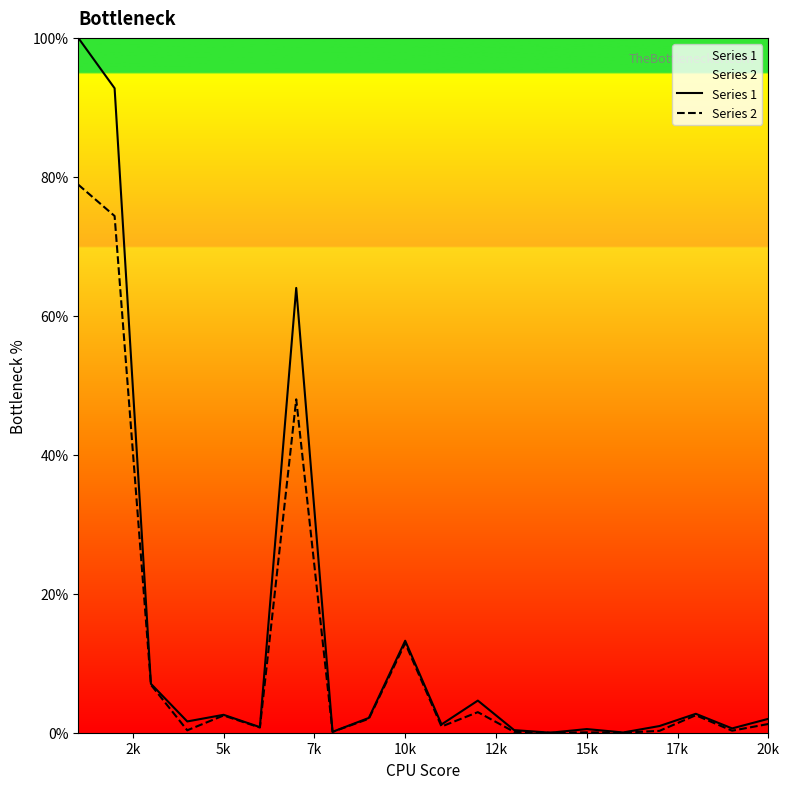

Is this an area chart (filled region under the line)?

No